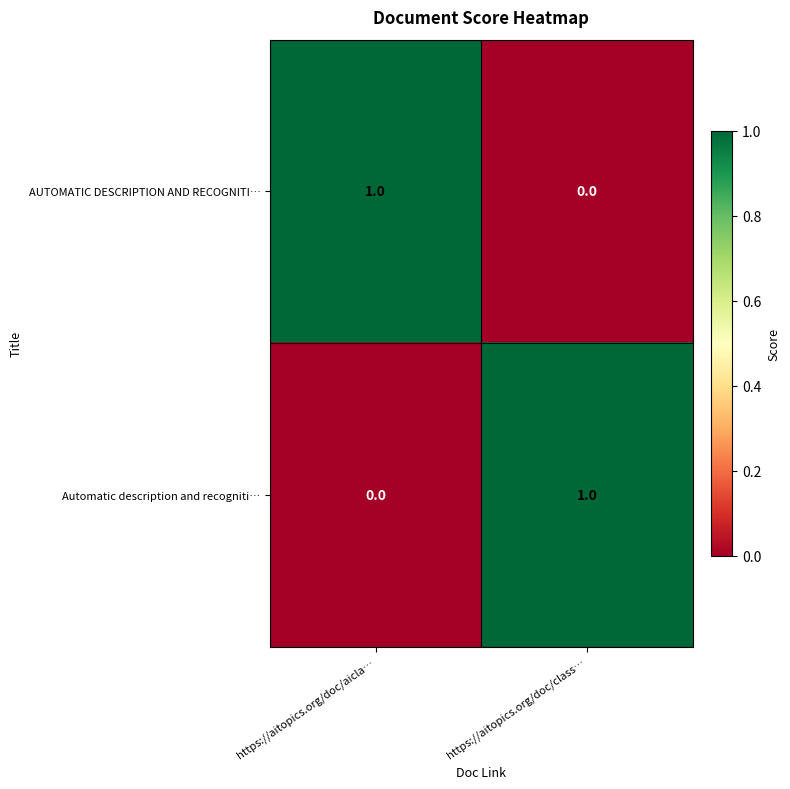

At https://aitopics.org/doc/aicla…, list the series in order from largest to smallest.

AUTOMATIC DESCRIPTION AND RECOGNITI…, Automatic description and recogniti…